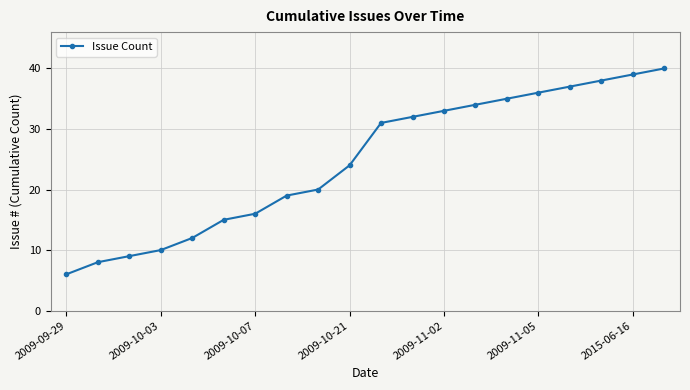

What is the minimum value shown in the chart?

6